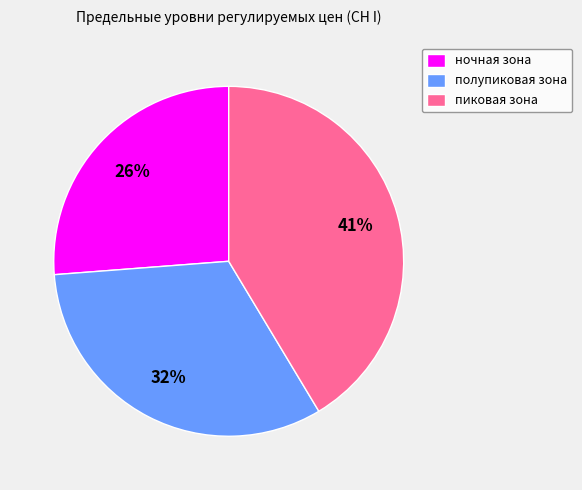

Is there any slice that represents more than half of the pie?

No